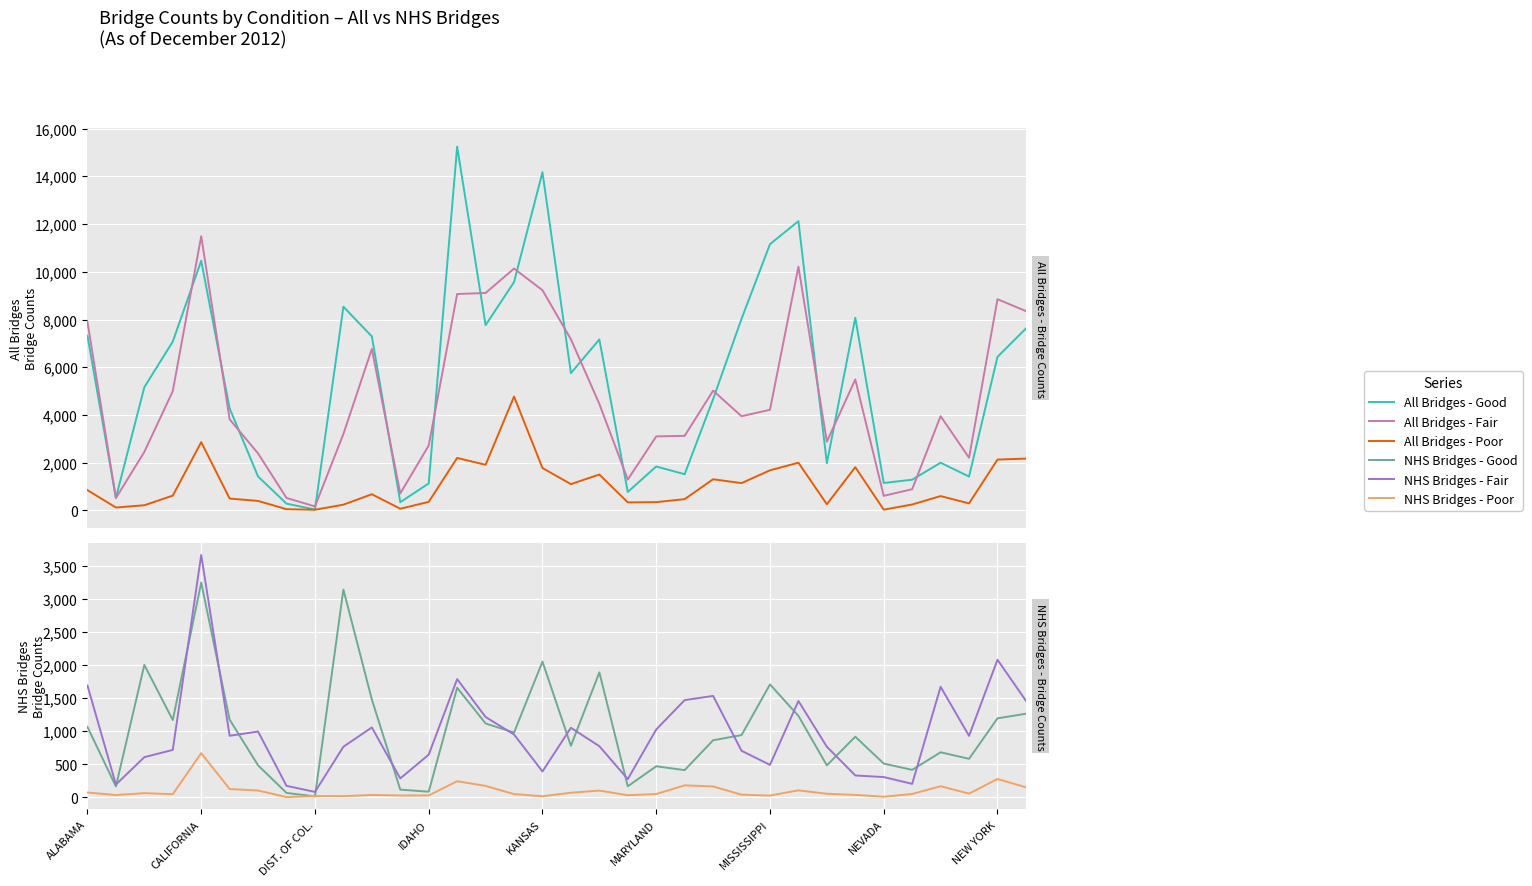

Which label corresponds to the largest value in the chart?

13